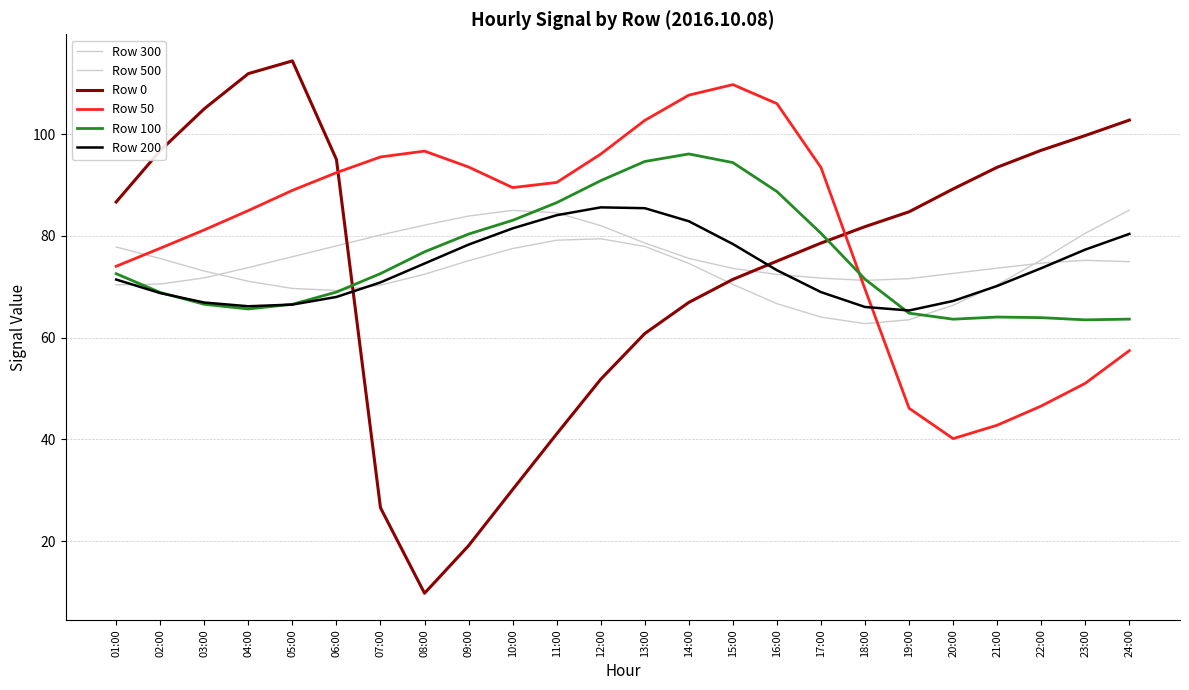

How many lines are shown in the chart?

6